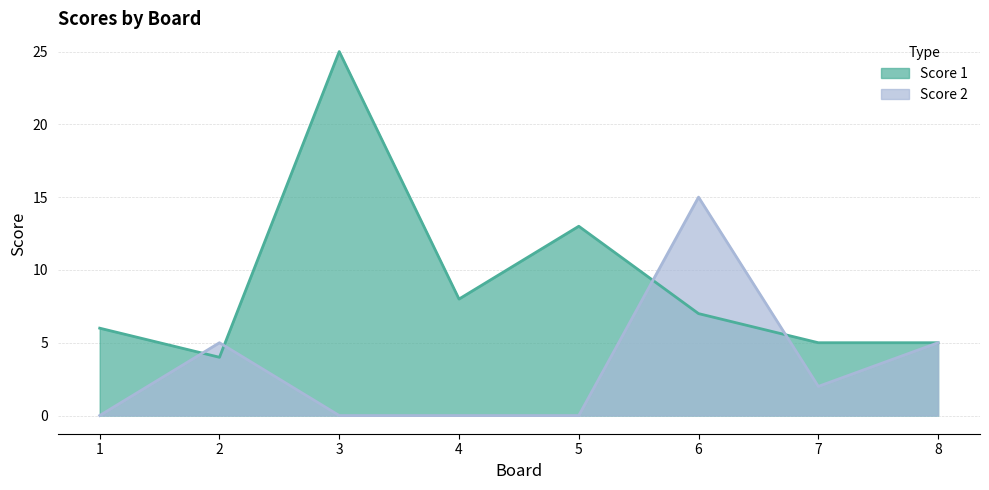

How many categories are shown in the chart?

8